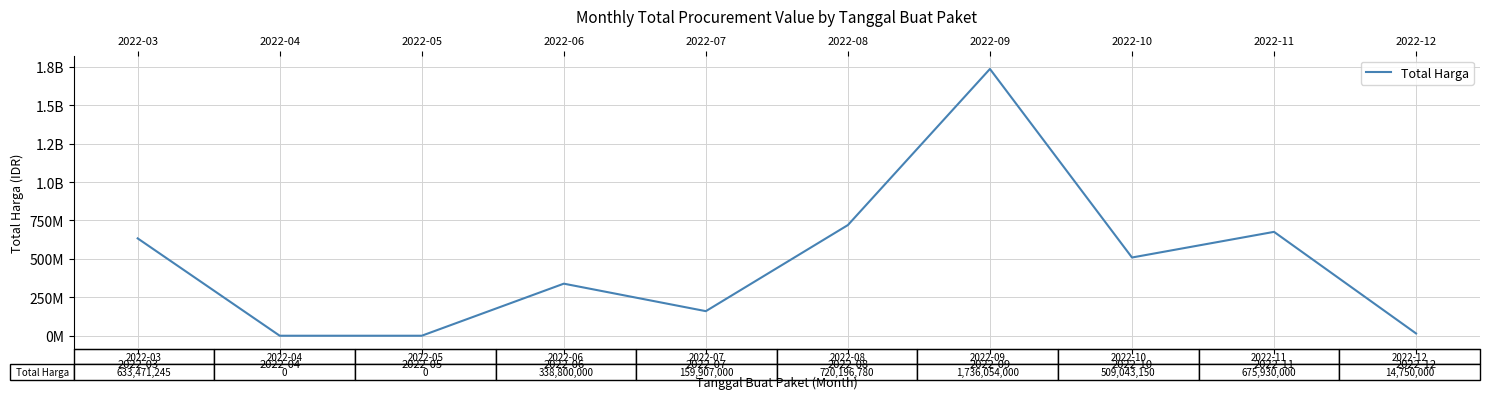

Reading right to left, extract all data points from this chart.

14750000	675930000	509043150	1736054000	720196780	159907000	338800000	0	0	633471245